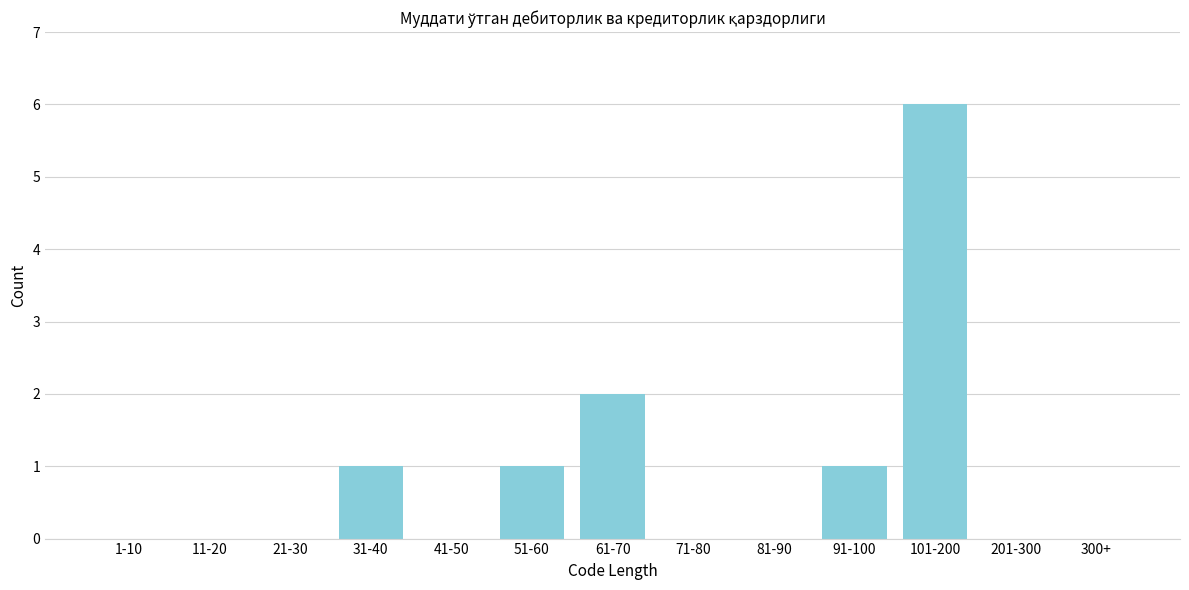

Reading left to right, extract all data points from this chart.

1-10=0	11-20=0	21-30=0	31-40=1	41-50=0	51-60=1	61-70=2	71-80=0	81-90=0	91-100=1	101-200=6	201-300=0	300+=0